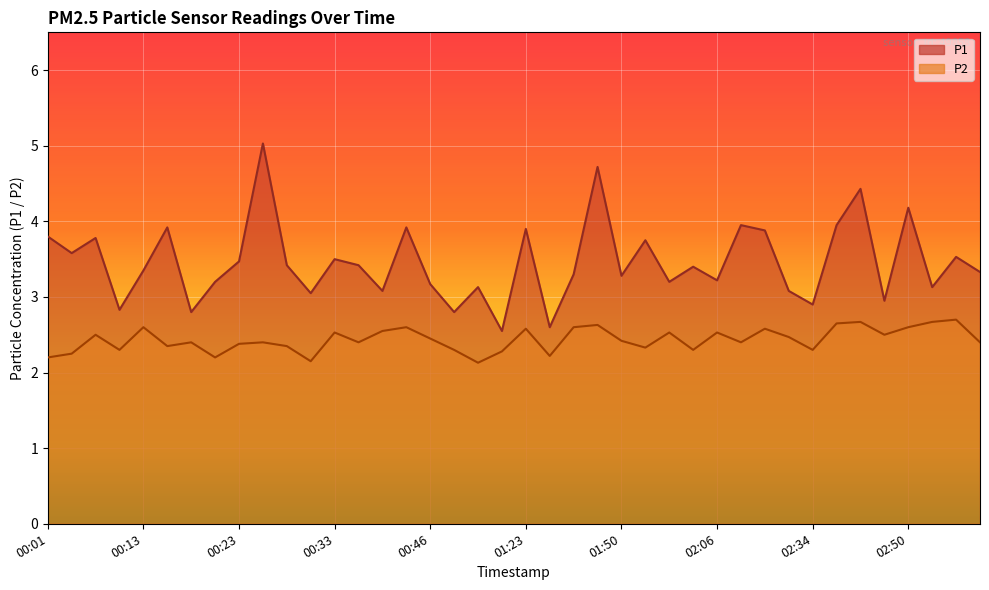

Which series has the widest spread of values?

P1